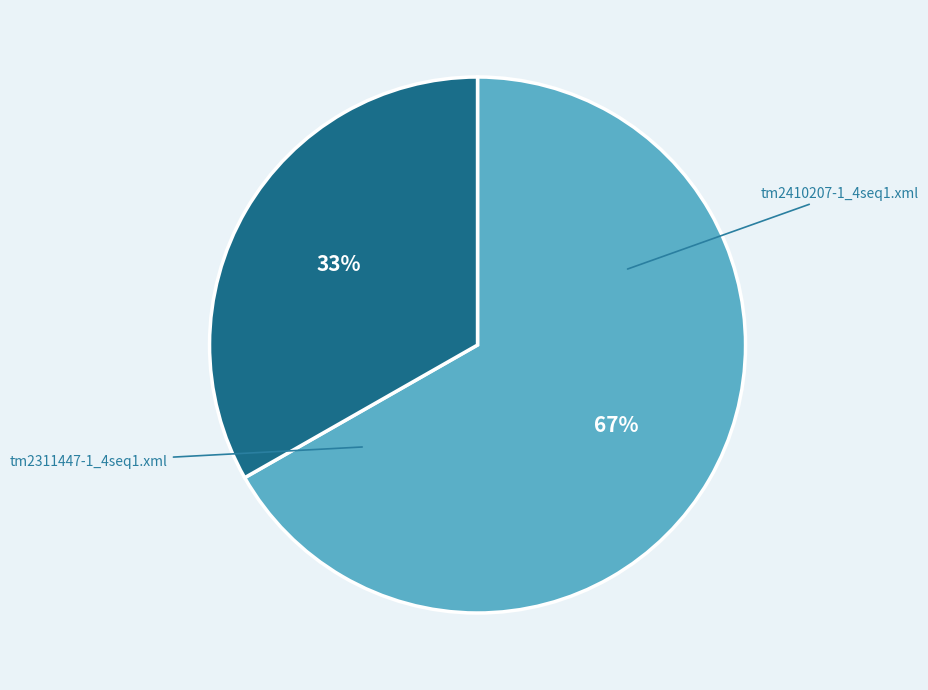

The tm2410207-1_4seq1.xml slice represents 72% of the pie. True or false?

False